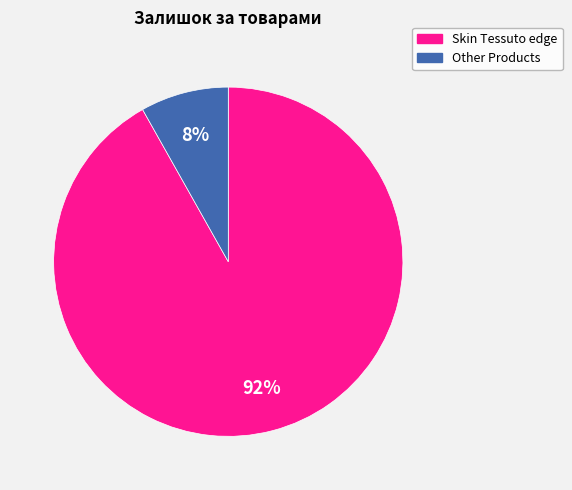

Does any single category account for the majority?

Yes